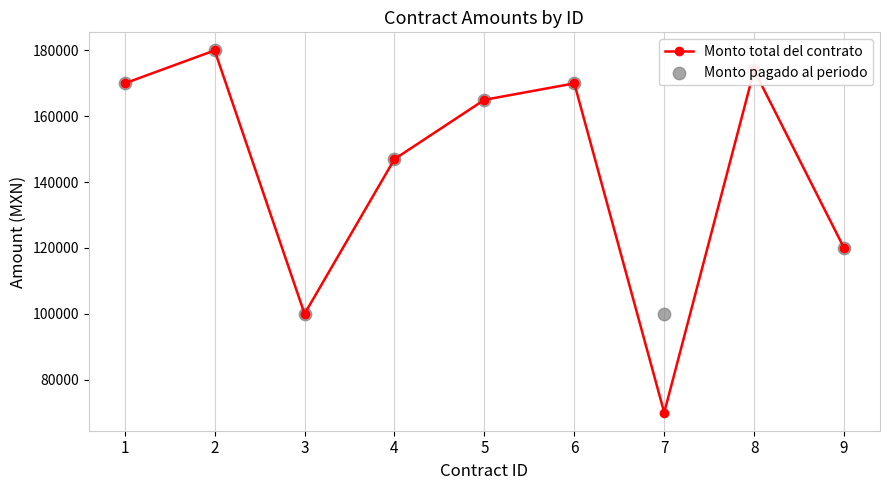

What are all the series names shown in the legend?

Monto total del contrato, Monto pagado al periodo